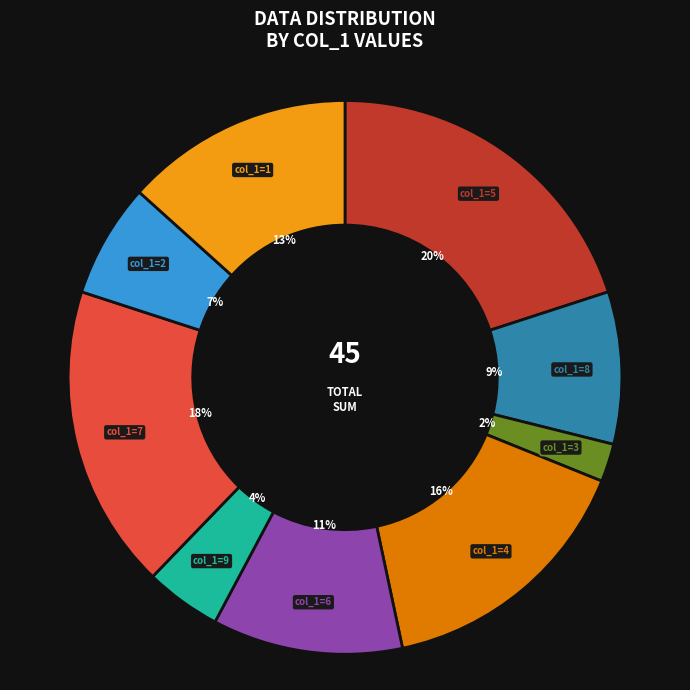

To the nearest percent, what is the difference between the largest and smallest slice percentages?

18%